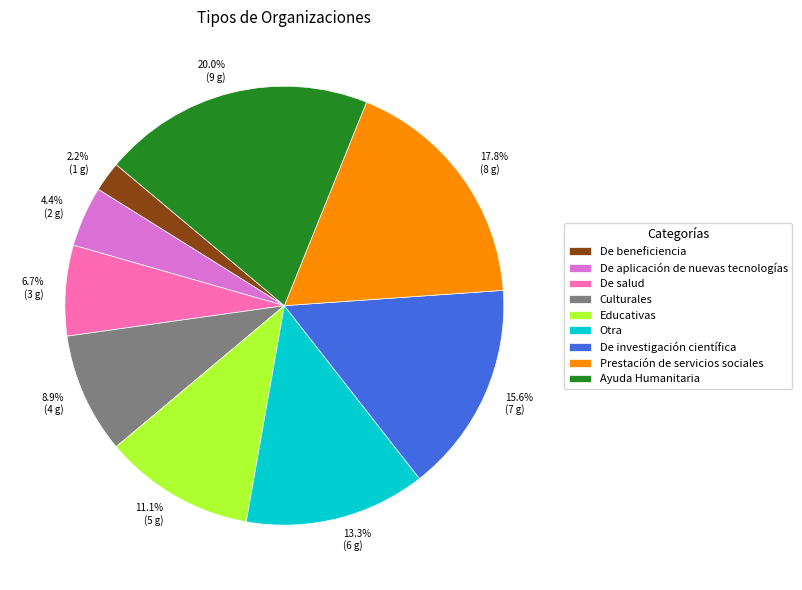

True or false: Culturales accounts for 2% of the total.

False